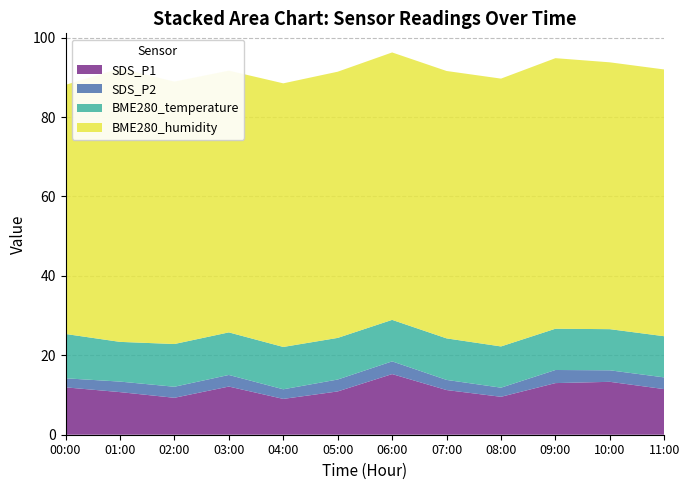

Reading right to left, transcribe all the data shown in this chart.

SDS_P1: 11.5	13.3	13.0	9.6	11.2	15.3	10.9	9.0	12.1	9.3	10.7	11.9
SDS_P2: 3.0	2.9	3.3	2.3	2.5	3.2	3.0	2.4	2.9	2.8	2.6	2.3
BME280_temperature: 10.4	10.4	10.4	10.4	10.5	10.4	10.5	10.7	10.7	10.8	10.0	11.2
BME280_humidity: 67.2	67.2	68.1	67.4	67.3	67.3	67.0	66.4	65.9	66.1	68.9	62.7